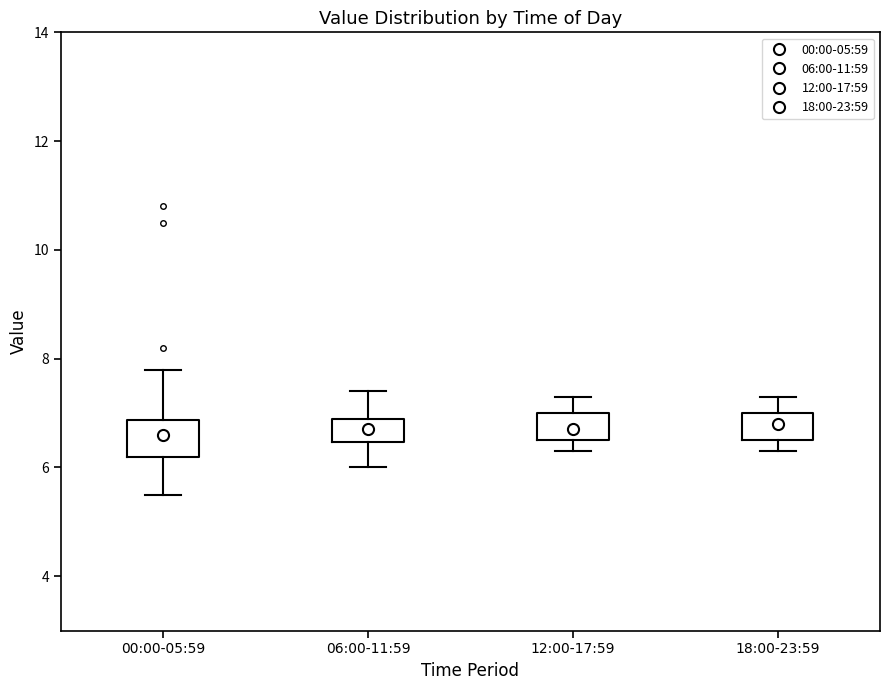

Reading left to right, transcribe this box plot: for each box, give where its median line is, the range the box spans, and where its two whiskers end, as read against the y-axis. The values are not printed on the chart, so give them approximately, as read against the axis.

00:00-05:59: median 6.6, box 6.2 to 6.8, whiskers 5.6 to 7.8
06:00-11:59: median 6.8, box 6.4 to 7.0, whiskers 6.0 to 7.4
12:00-17:59: median 6.8, box 6.6 to 7.0, whiskers 6.4 to 7.4
18:00-23:59: median 6.8, box 6.6 to 7.0, whiskers 6.4 to 7.4